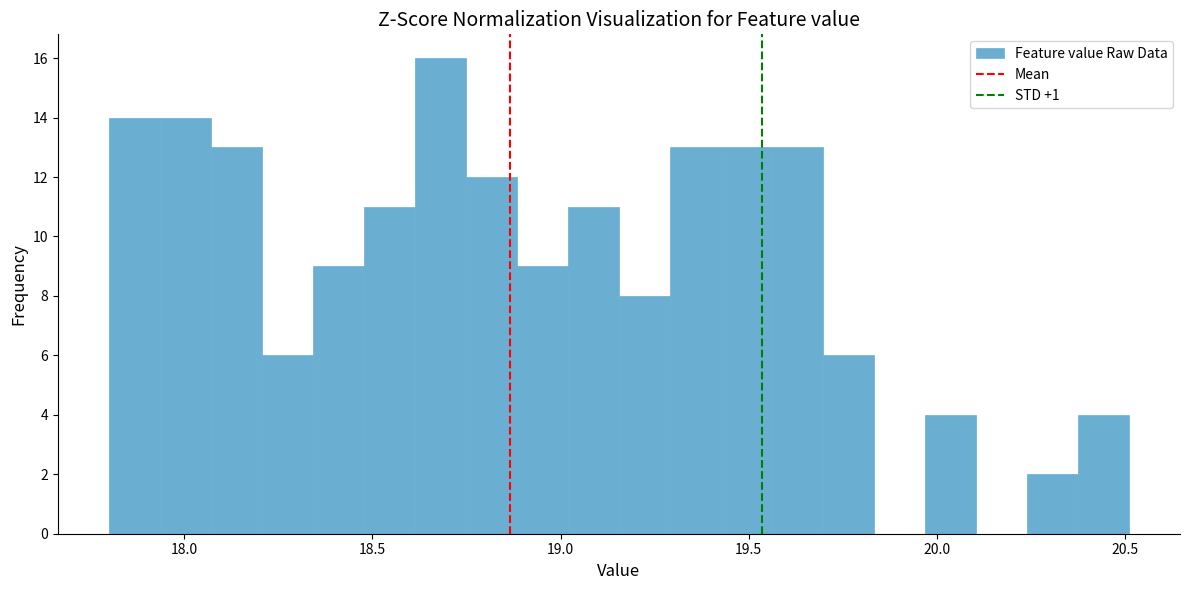

Around what value on the x-axis is the tallest bar? Give the approximate position of its centre, as read against the axis.

18.70